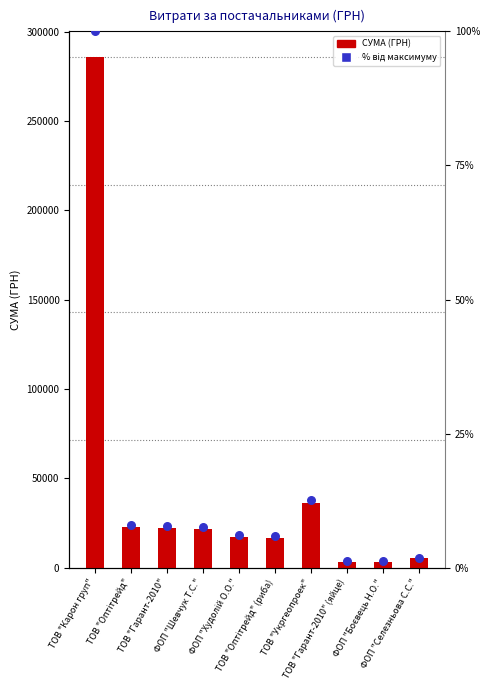

Which series has the widest spread of Y values?

СУМА (ГРН)